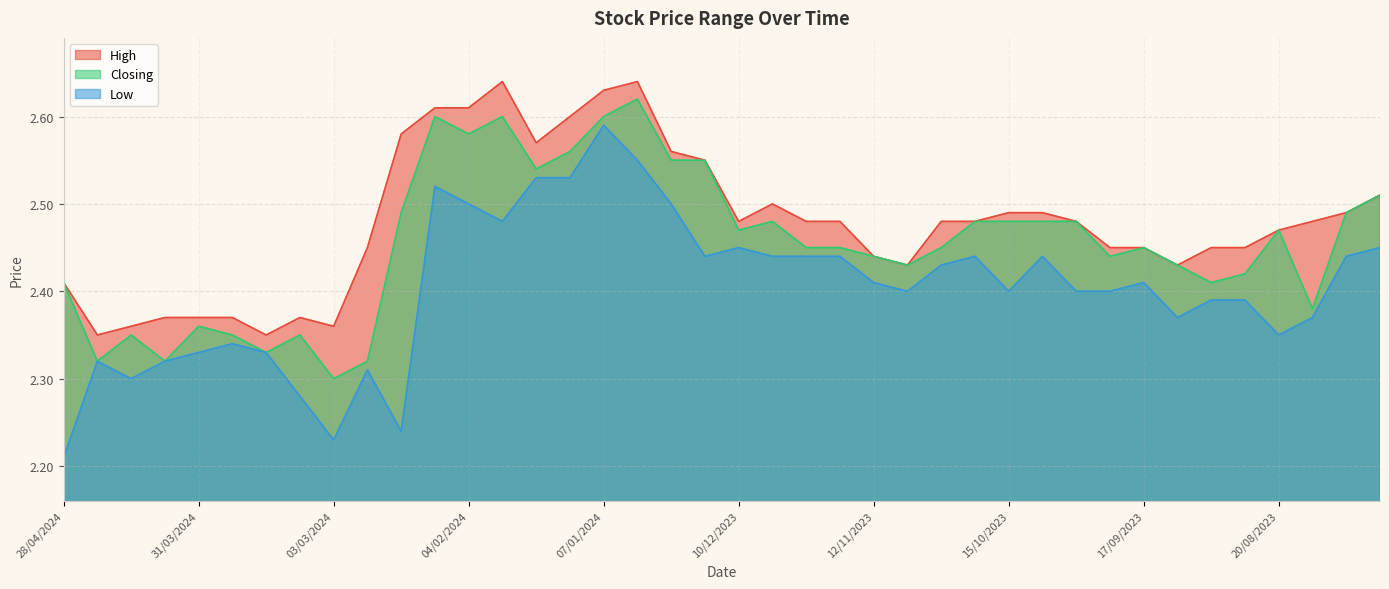

Count the number of data series in this chart.

3